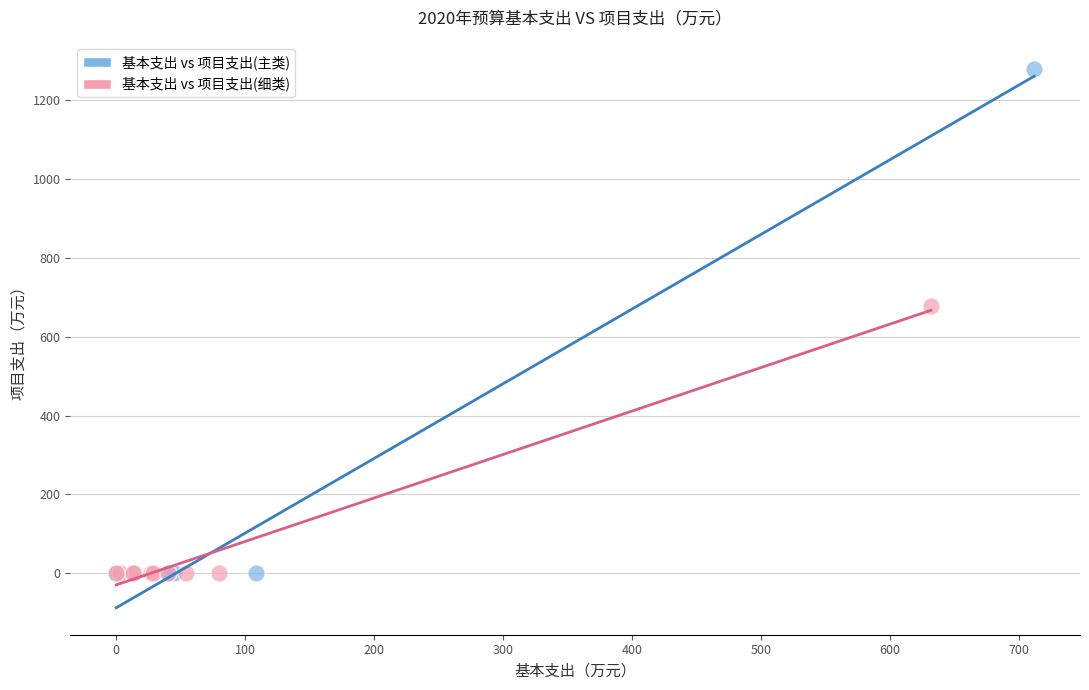

Which series reaches the maximum Y coordinate?

基本支出 vs 项目支出(主类)